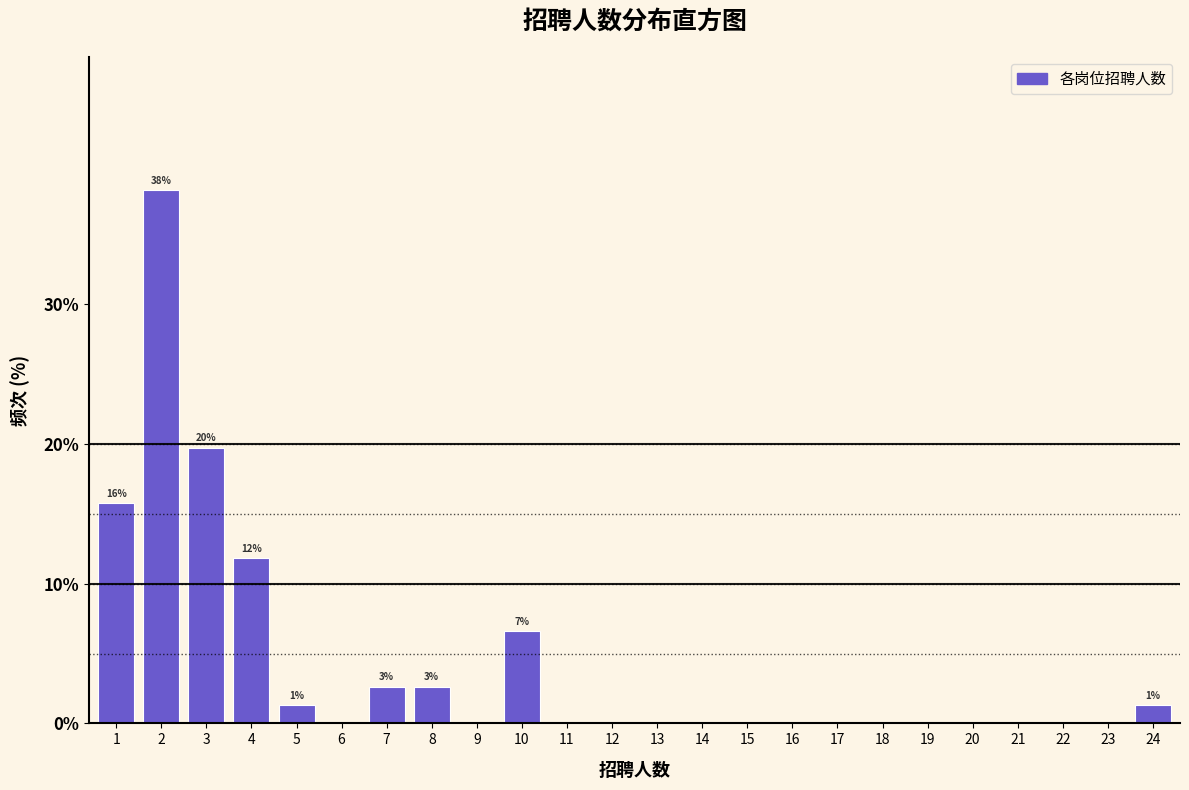

Over which range of the x-axis is the bar tallest?

1.5 to 2.5